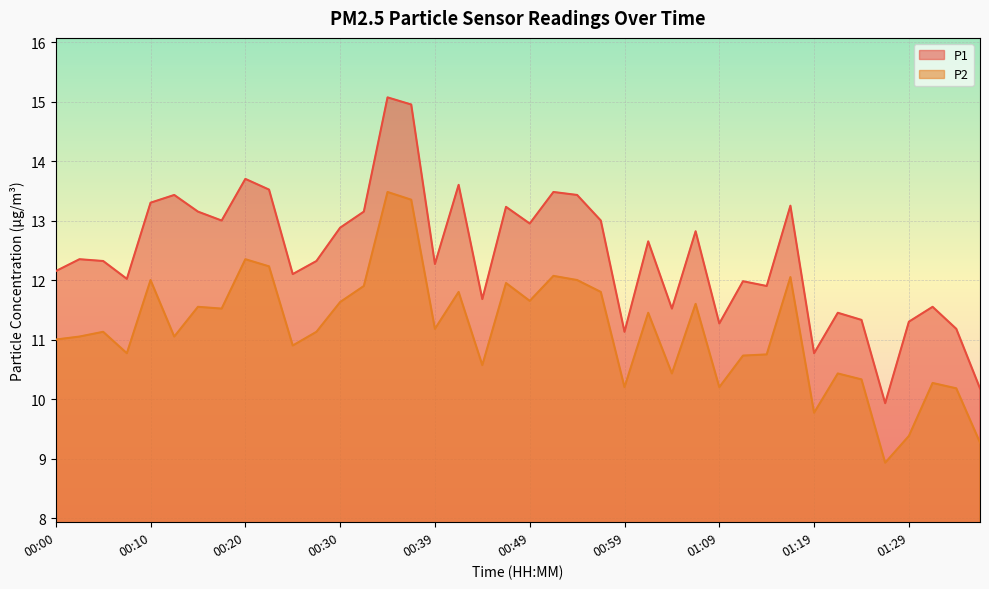

True or false: P1 and P2 cross at least once.

False